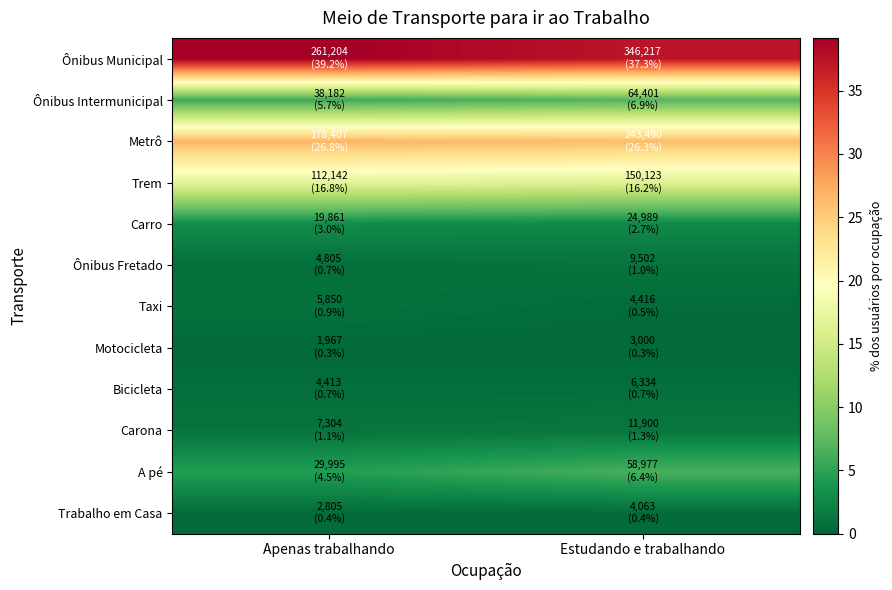

At which category is the sum across all series the highest?

Apenas trabalhando